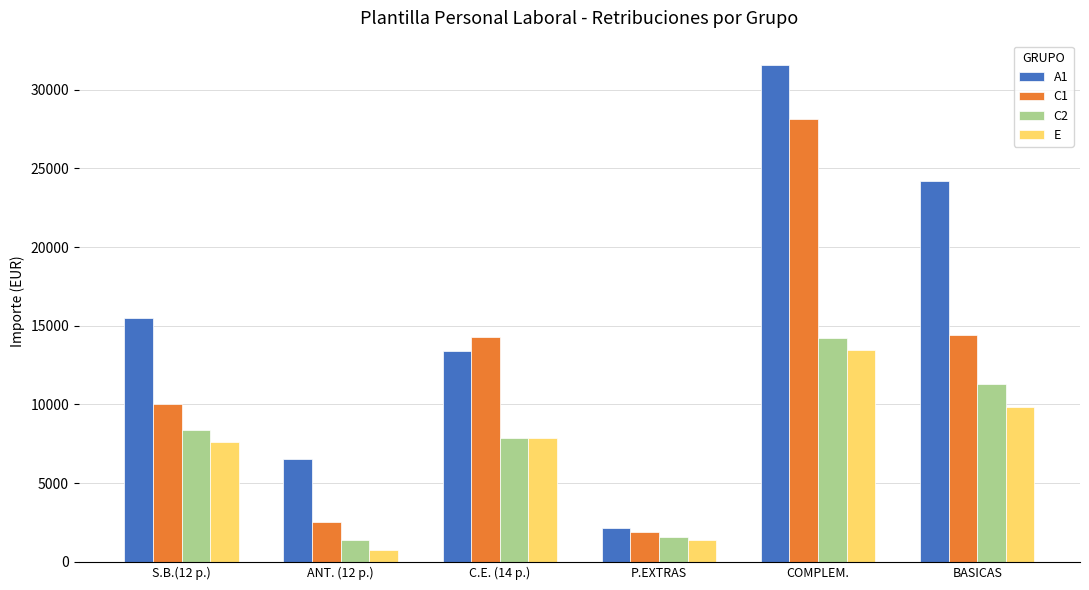

What is the sum of the C2 values at S.B.(12 p.) and C.E. (14 p.)?

16232.3